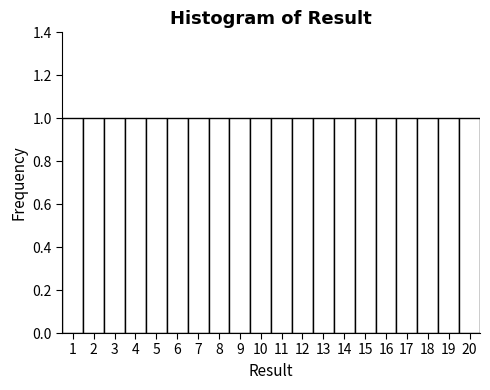

What is the height of the bar covering 16.5 to 17.5 on the x-axis? The values are not printed on the chart, so give them approximately, as read against the axis.

1